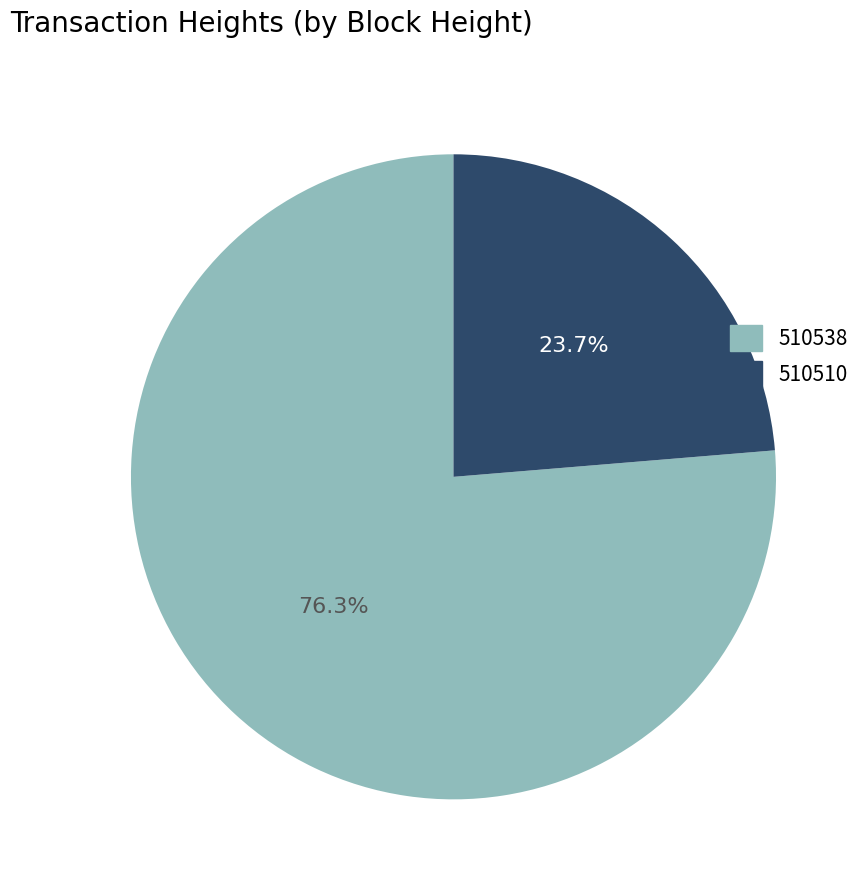

What is the ratio of the value at 510510 to the value at 510538?

0.3